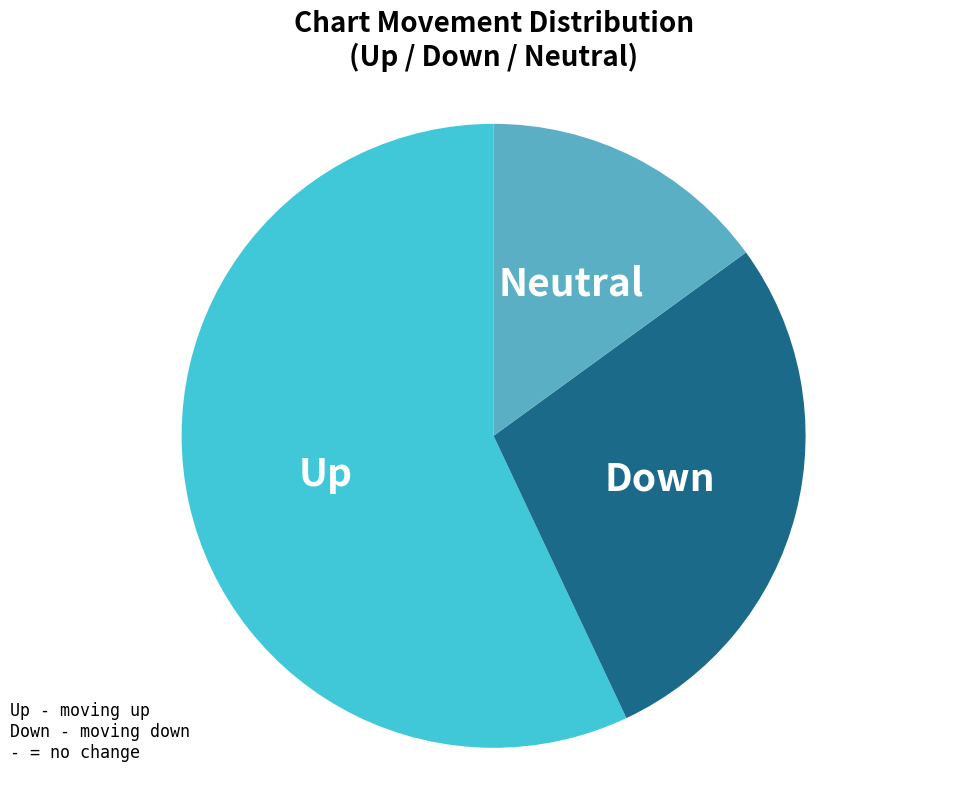

Which slice represents more than half of the pie?

Up